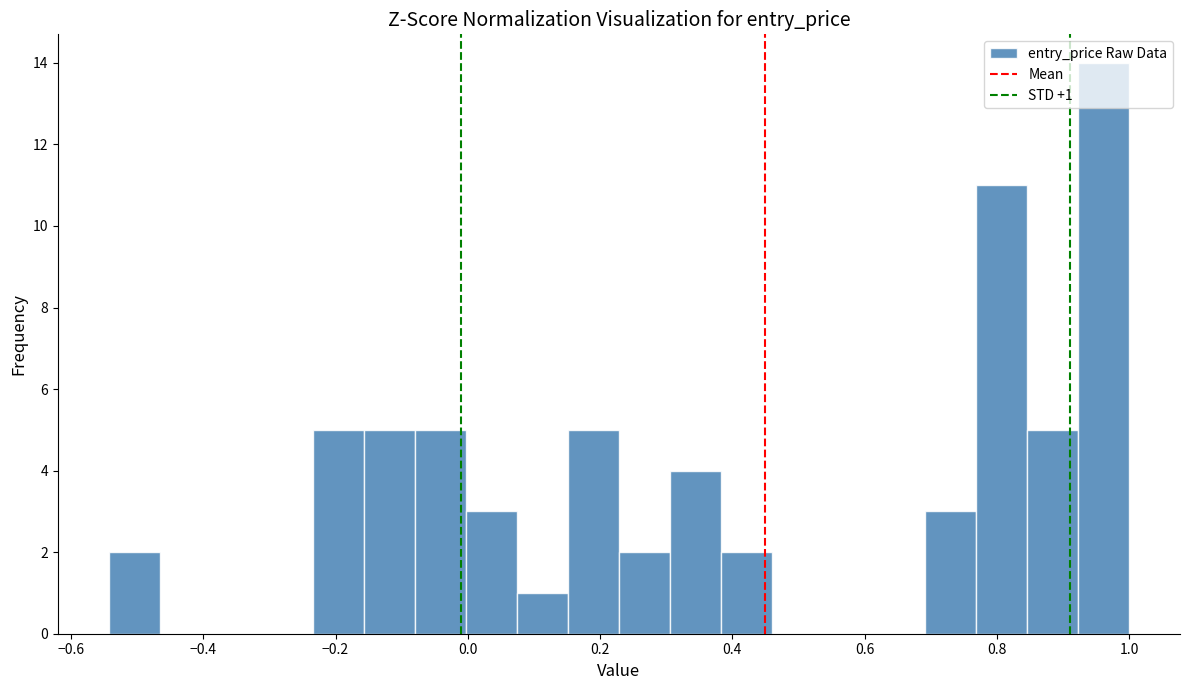

Around what value on the x-axis is the tallest bar? Give the approximate position of its centre, as read against the axis.

0.96